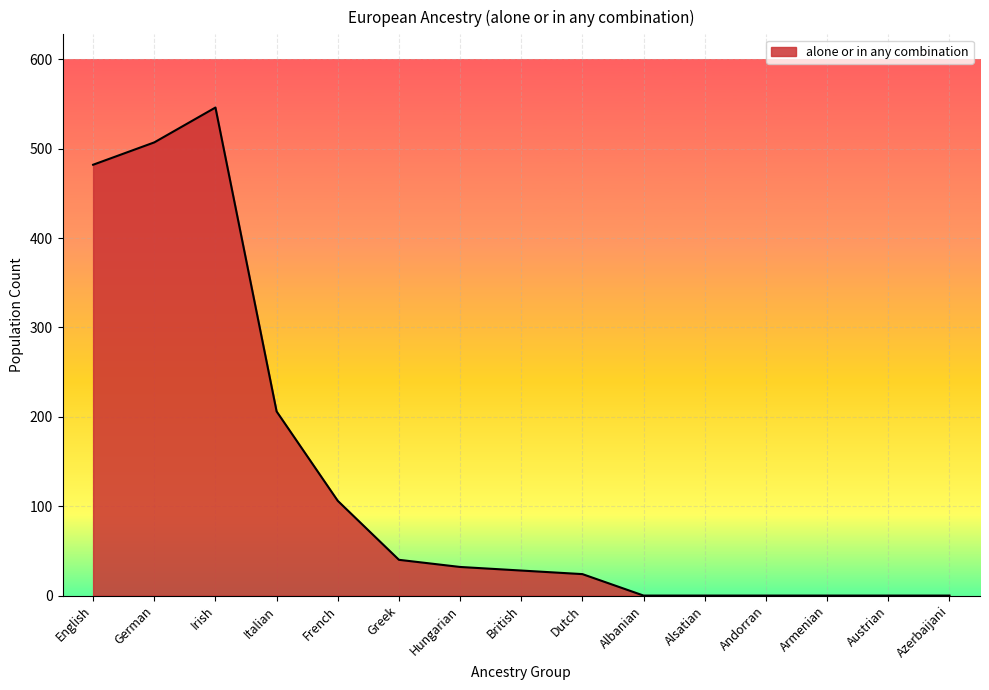

What is the maximum value shown in the chart?

546